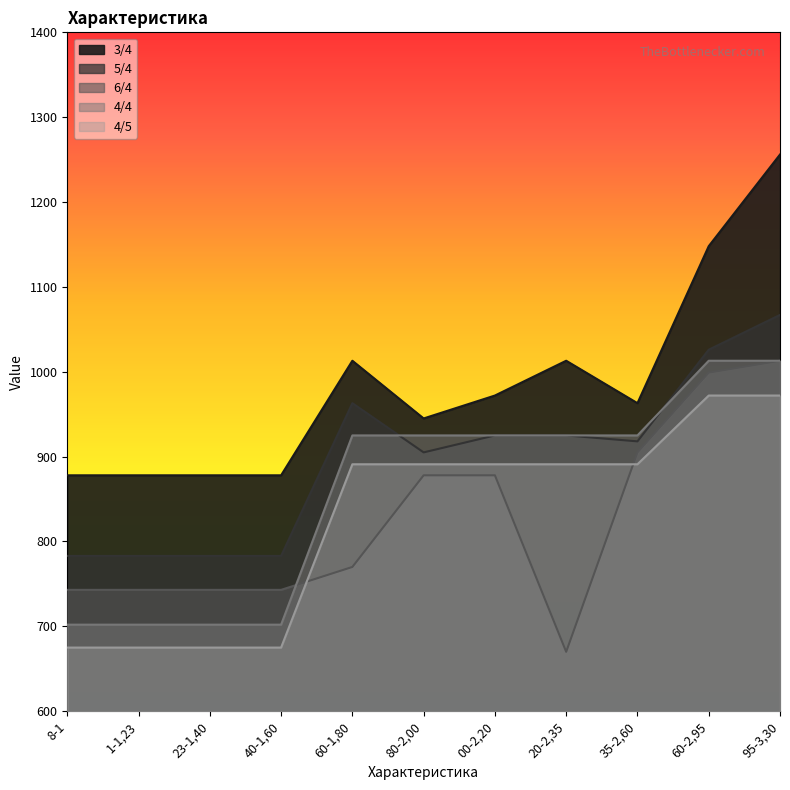

Reading right to left, transcribe all the data shown in this chart.

3/4: 1256	1148	963	1013	972	945	1013	878	878	878	878
5/4: 1067	1026	918	925	925	905	963	783	783	783	783
6/4: 1013	999	905	670	878	878	770	743	743	743	743
4/4: 1013	1013	925	925	925	925	925	702	702	702	702
4/5: 972	972	891	891	891	891	891	675	675	675	675